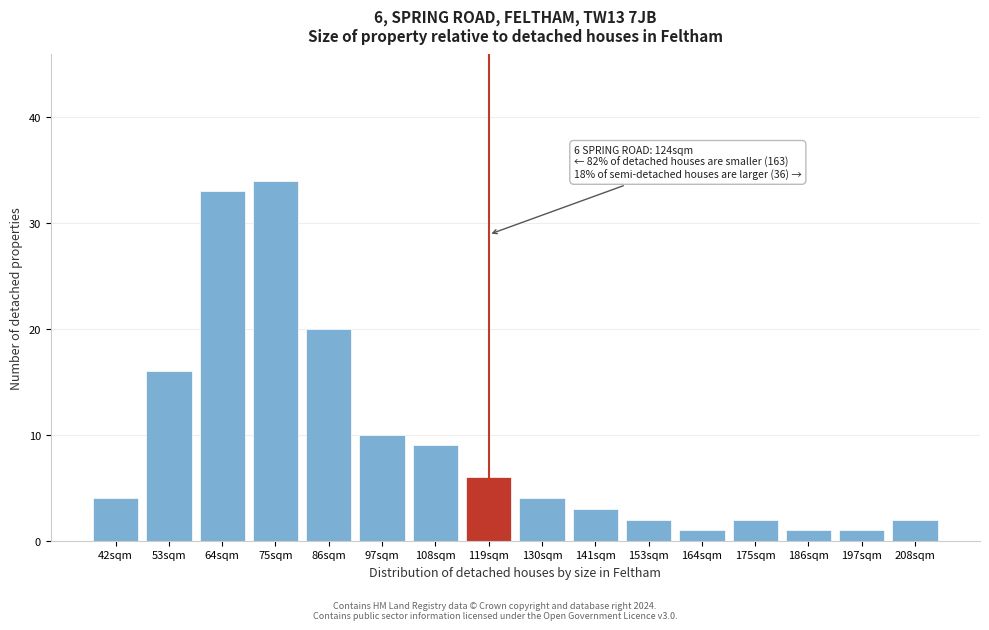

Reading left to right, list all the values displayed in this chart.

42sqm=4	53sqm=16	64sqm=33	75sqm=34	86sqm=20	97sqm=10	108sqm=9	119sqm=6	130sqm=4	141sqm=3	153sqm=2	164sqm=1	175sqm=2	186sqm=1	197sqm=1	208sqm=2